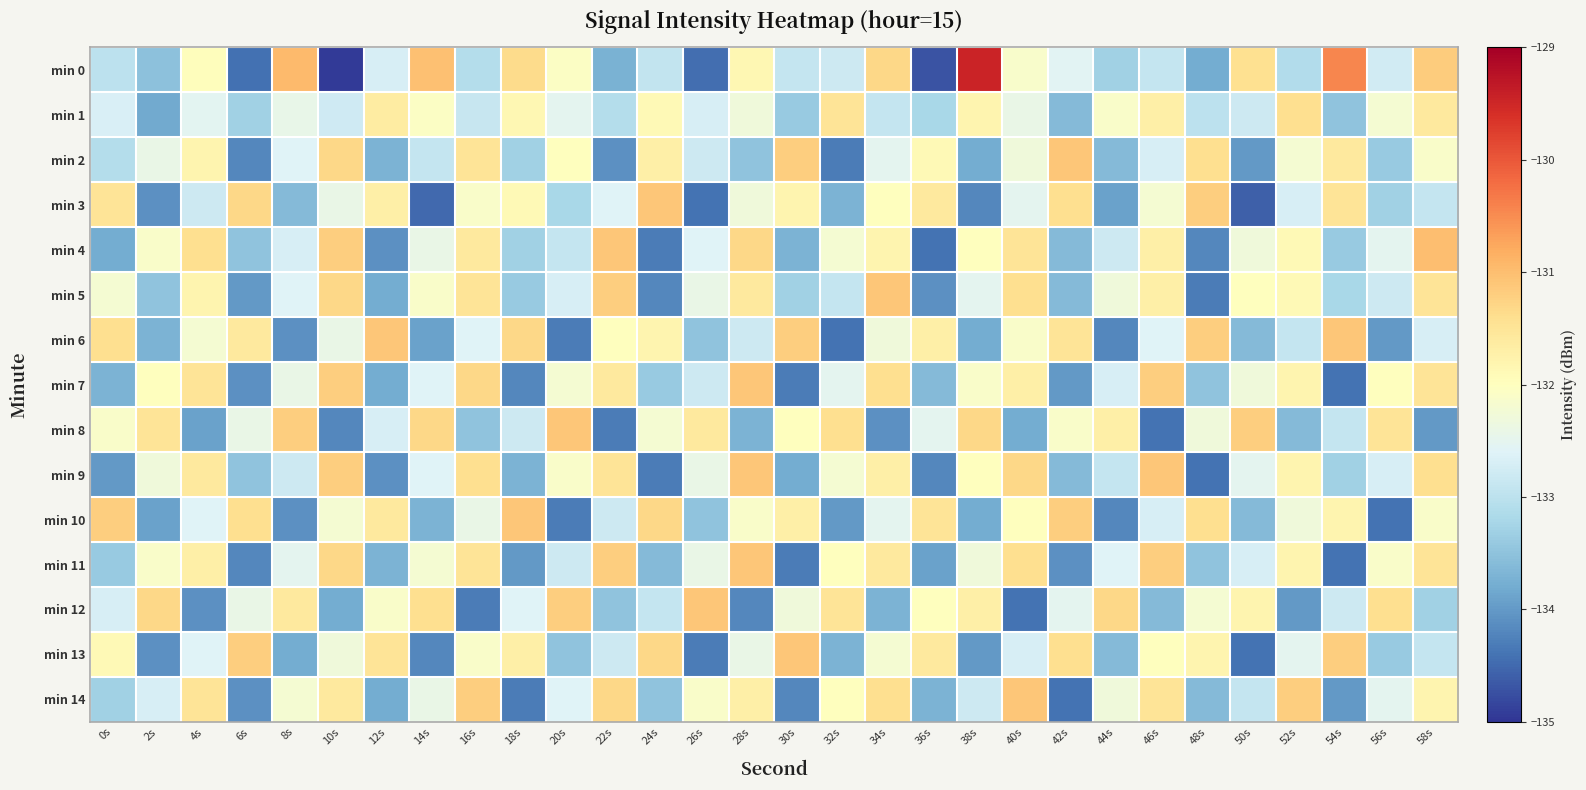

At which category does the chart reach its peak across all series?

38s